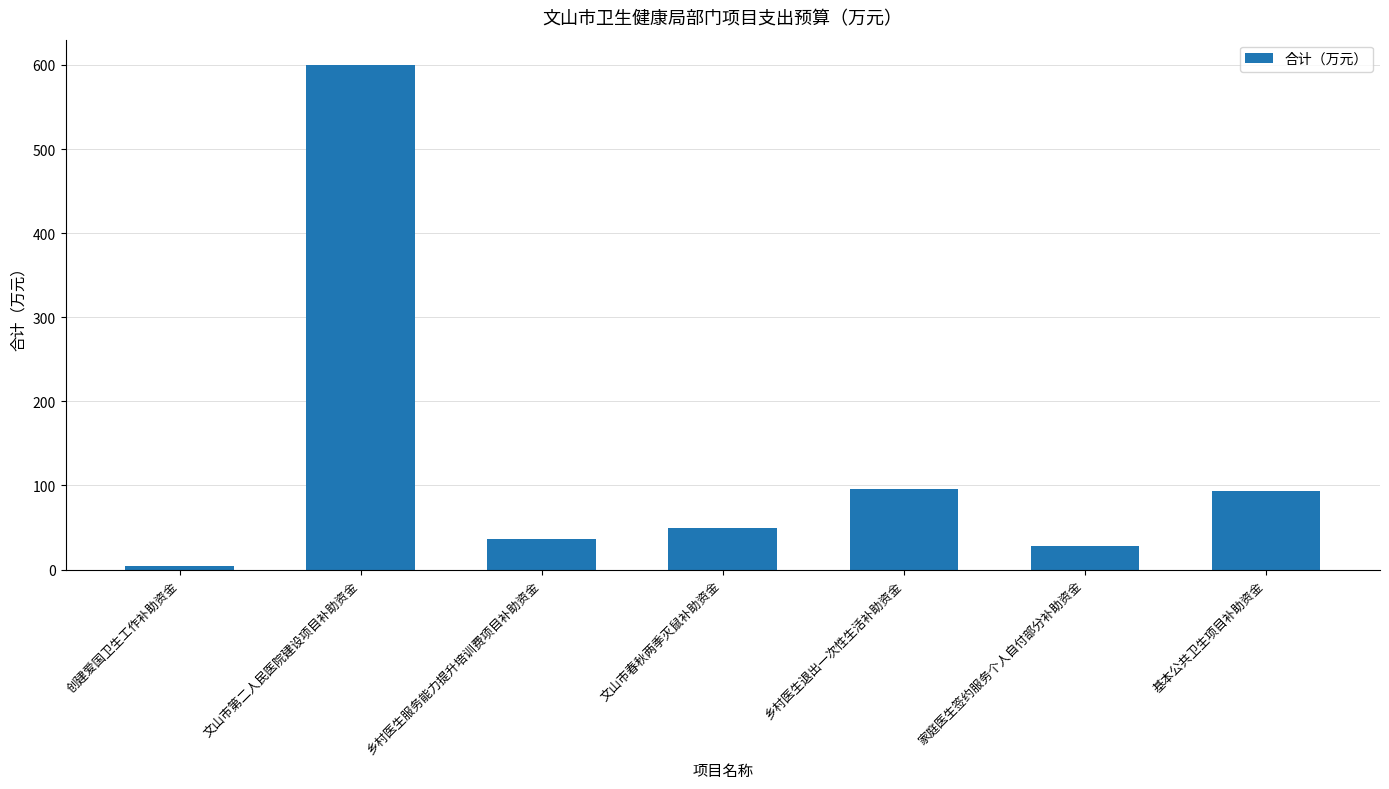

What is the difference between the maximum and second lowest values?

572.4